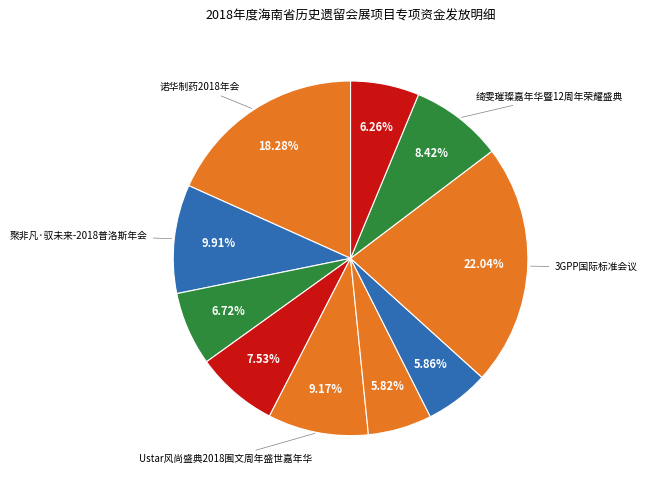

How many slices are in this pie chart?

10